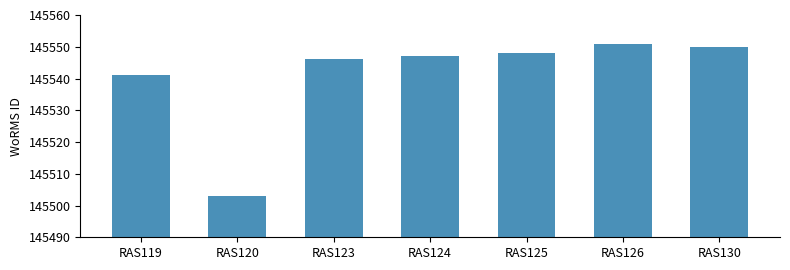

The chart shows a value of 44204 at RAS120. True or false?

False